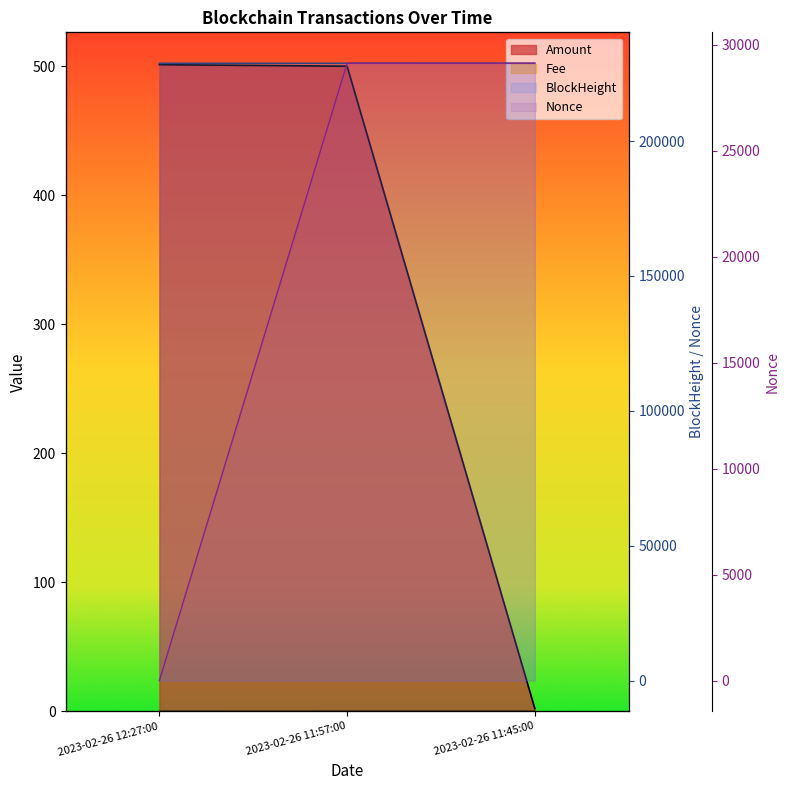

What is the sum of the Amount values at 2023-02-26 11:57:00 and 2023-02-26 12:27:00?

1001.2